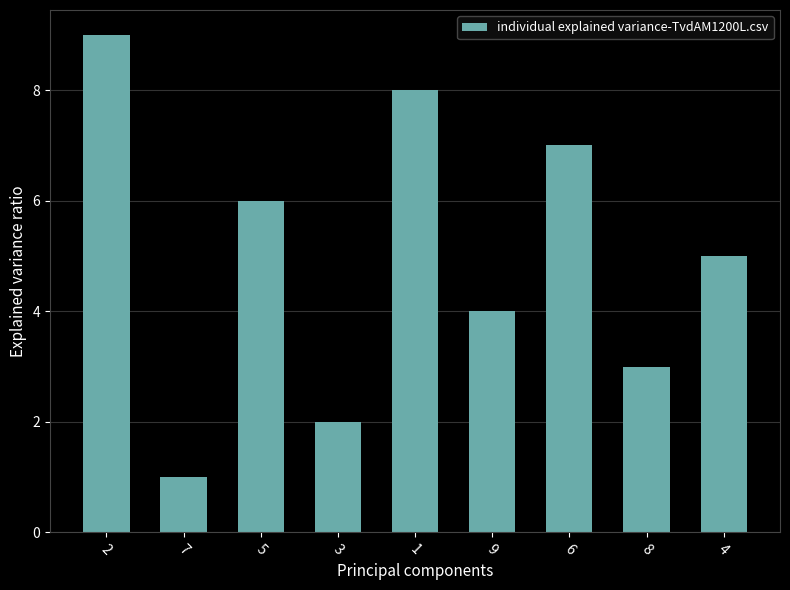

What is the difference between the second highest and minimum values?

7